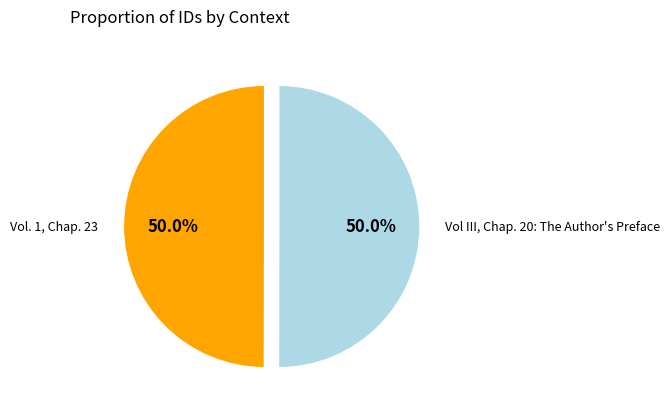

To the nearest percent, what is the combined percentage of Vol III, Chap. 20: The Author's Preface and Vol. 1, Chap. 23?

100%